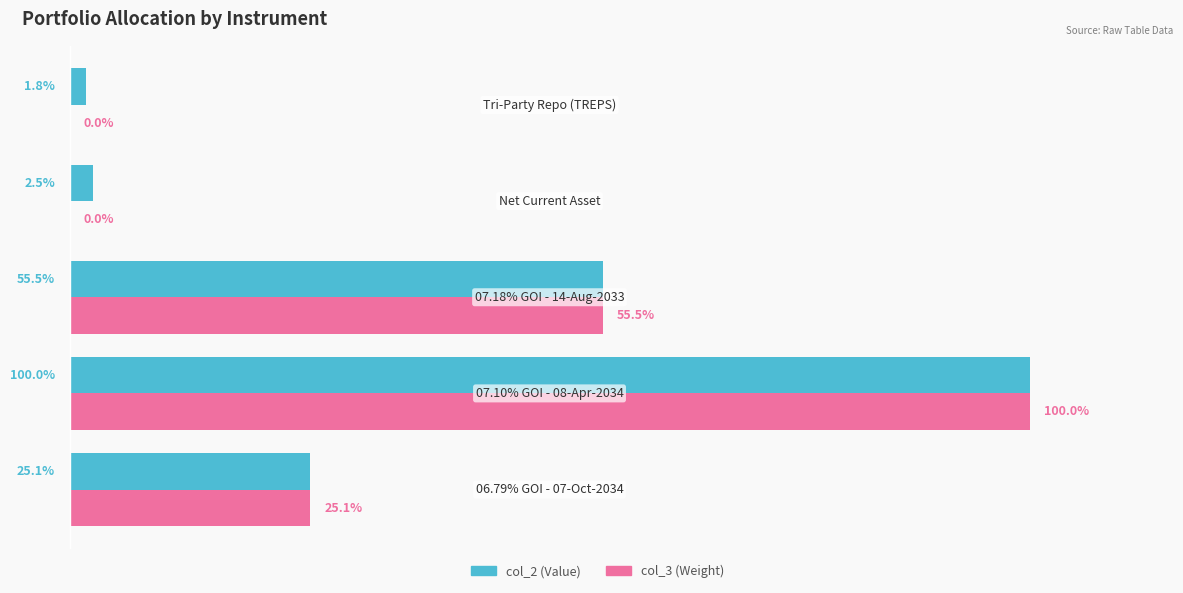

Which series has the largest range (max minus min)?

col_3 (Weight)